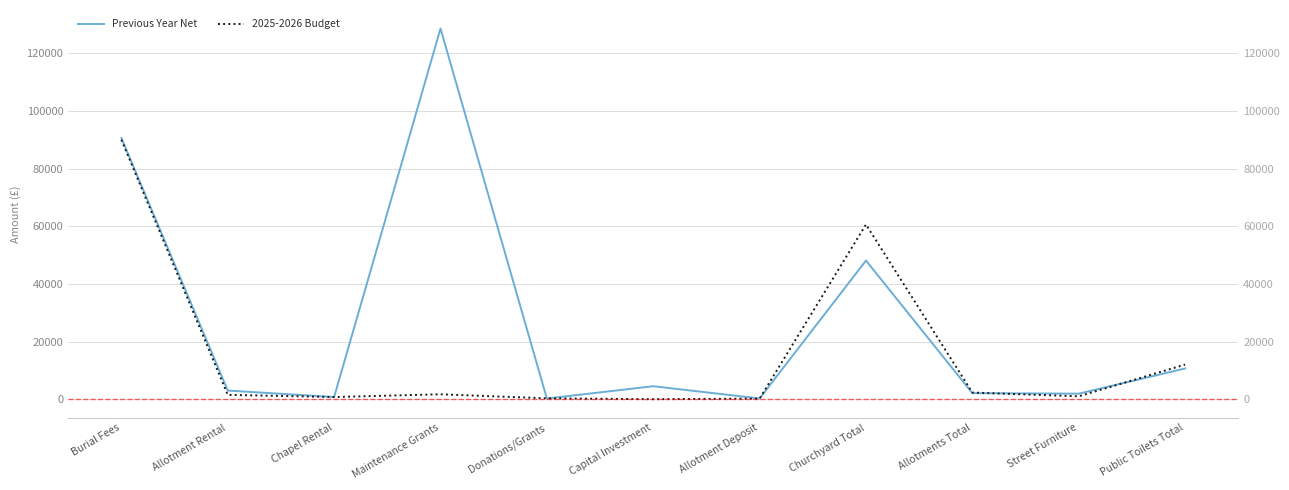

Does the chart display data point markers on the line(s)?

No